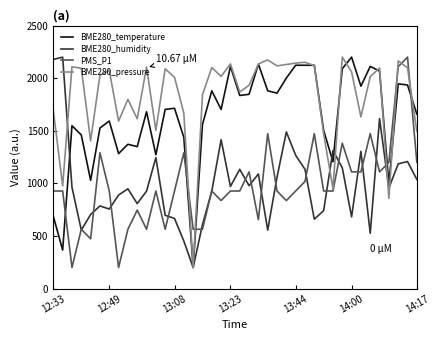

After their last crossing, which series has the higher values: PMS_P1 or BME280_temperature?

BME280_temperature